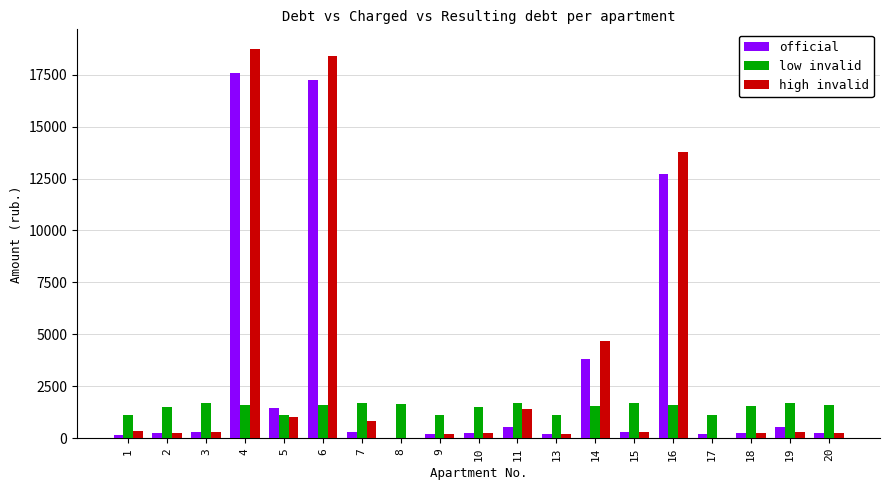

What is the maximum value for official?

17583.2